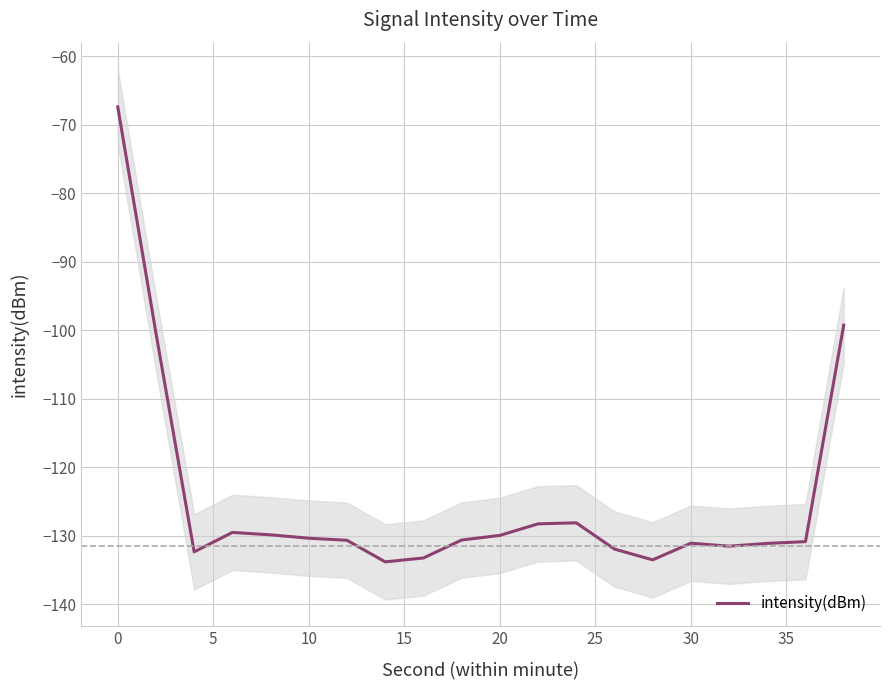

What is the value of the 3rd point from the left?

-132.4